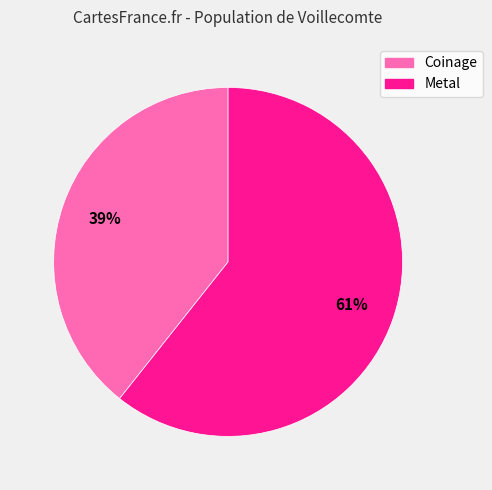

Which category accounts for the majority?

Metal